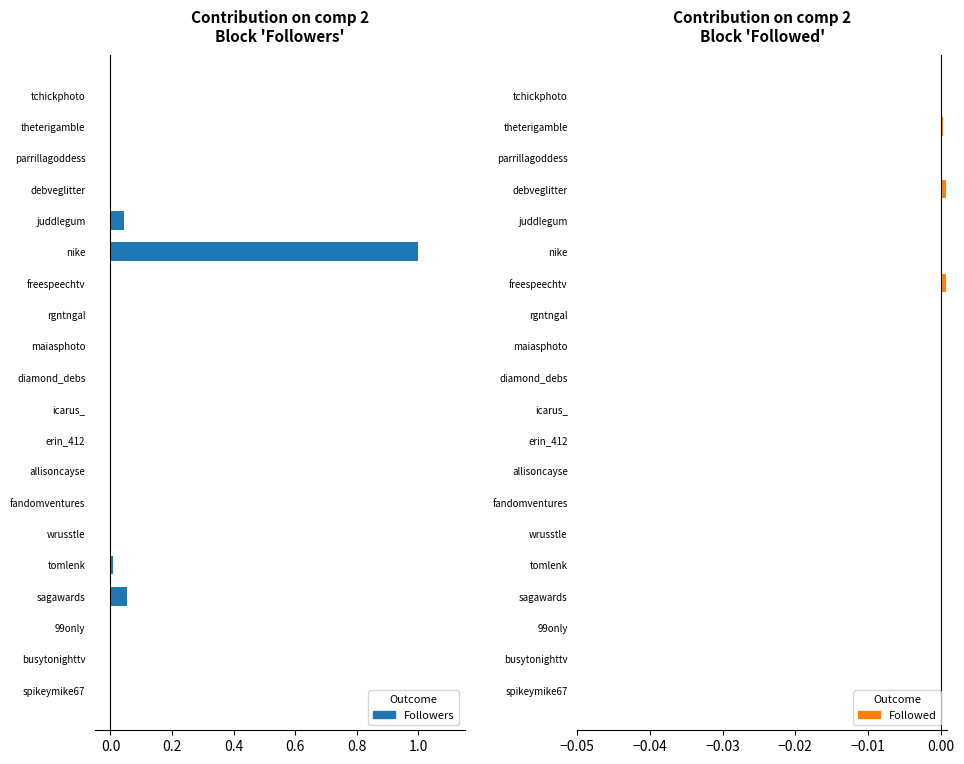

Count the number of data series in this chart.

2